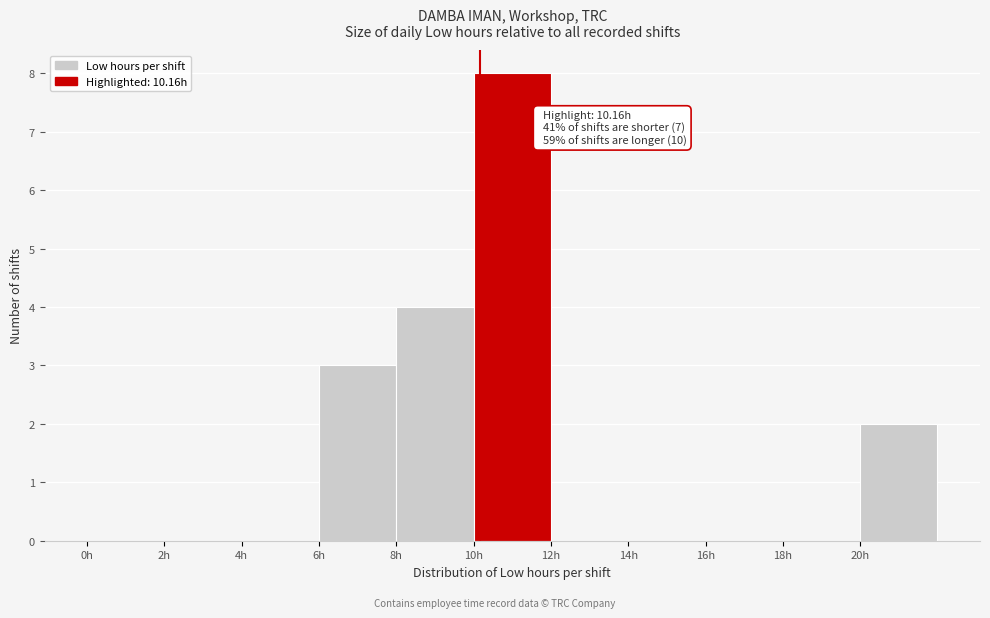

Over which range of the x-axis is the bar tallest?

10 to 12